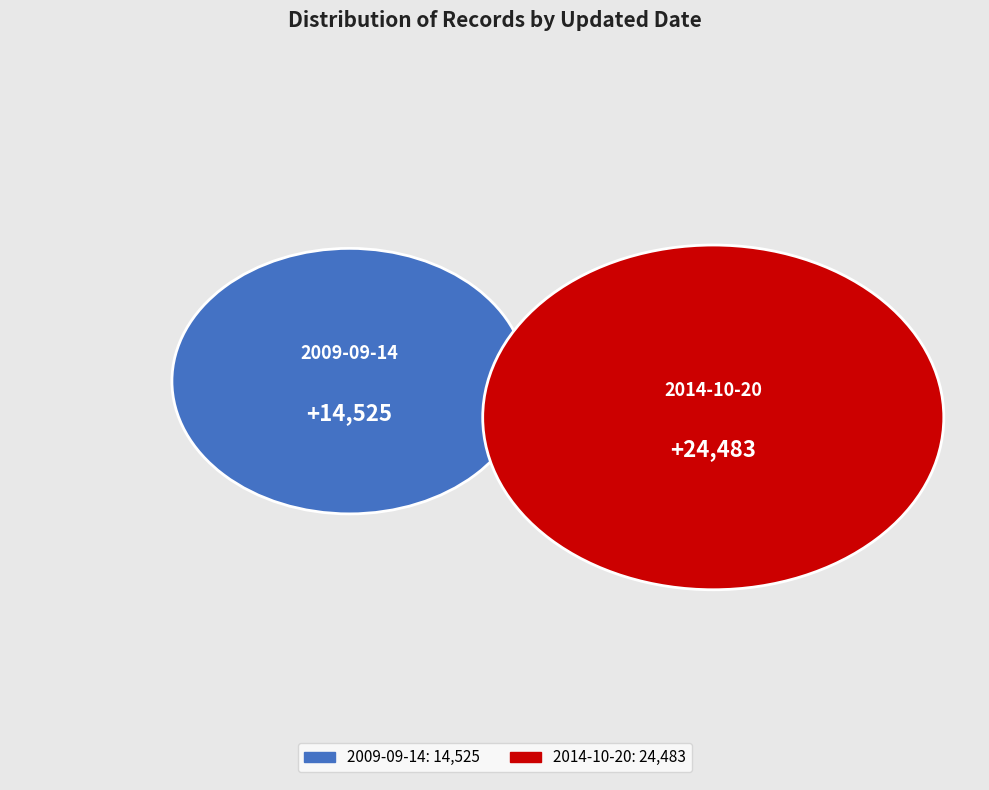

To the nearest percent, what percentage of the pie is 2014-10-20?

63%